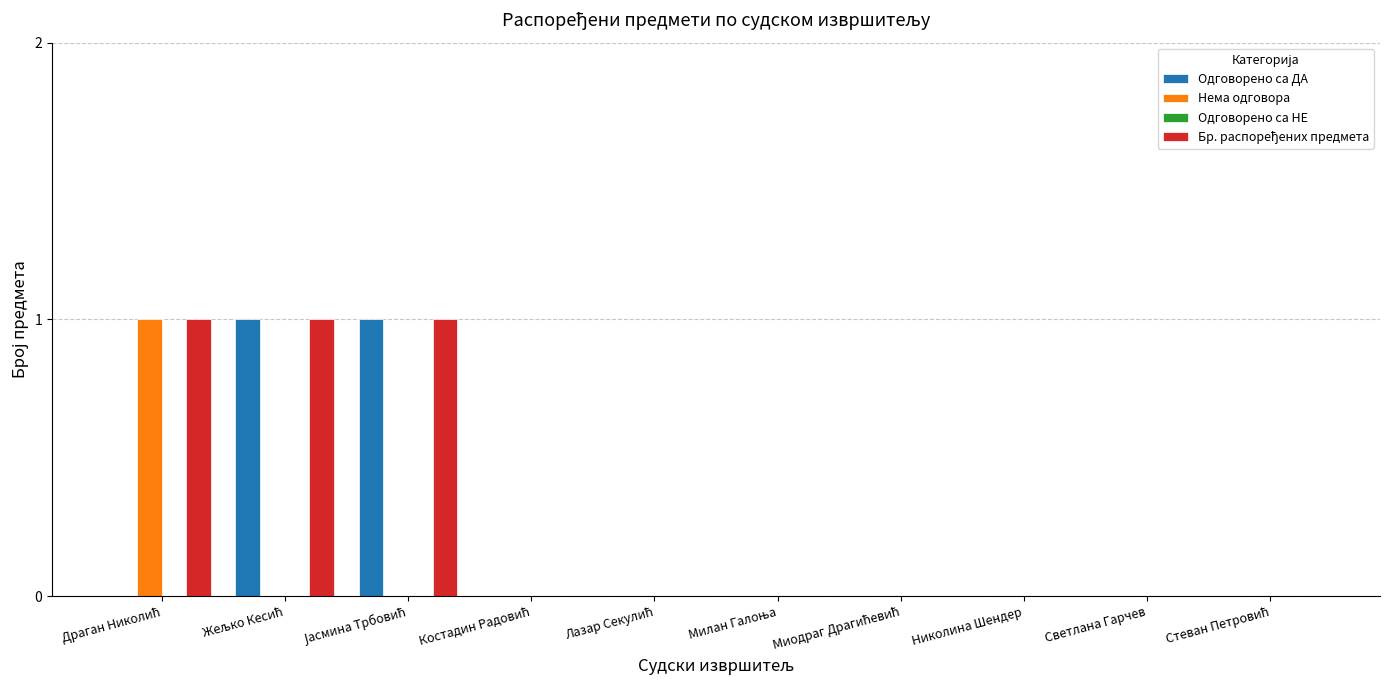

Rank the series by their maximum value, from lowest to highest.

Одговорено са НЕ, Одговорено са ДА, Нема одговора, Бр. распоређених предмета